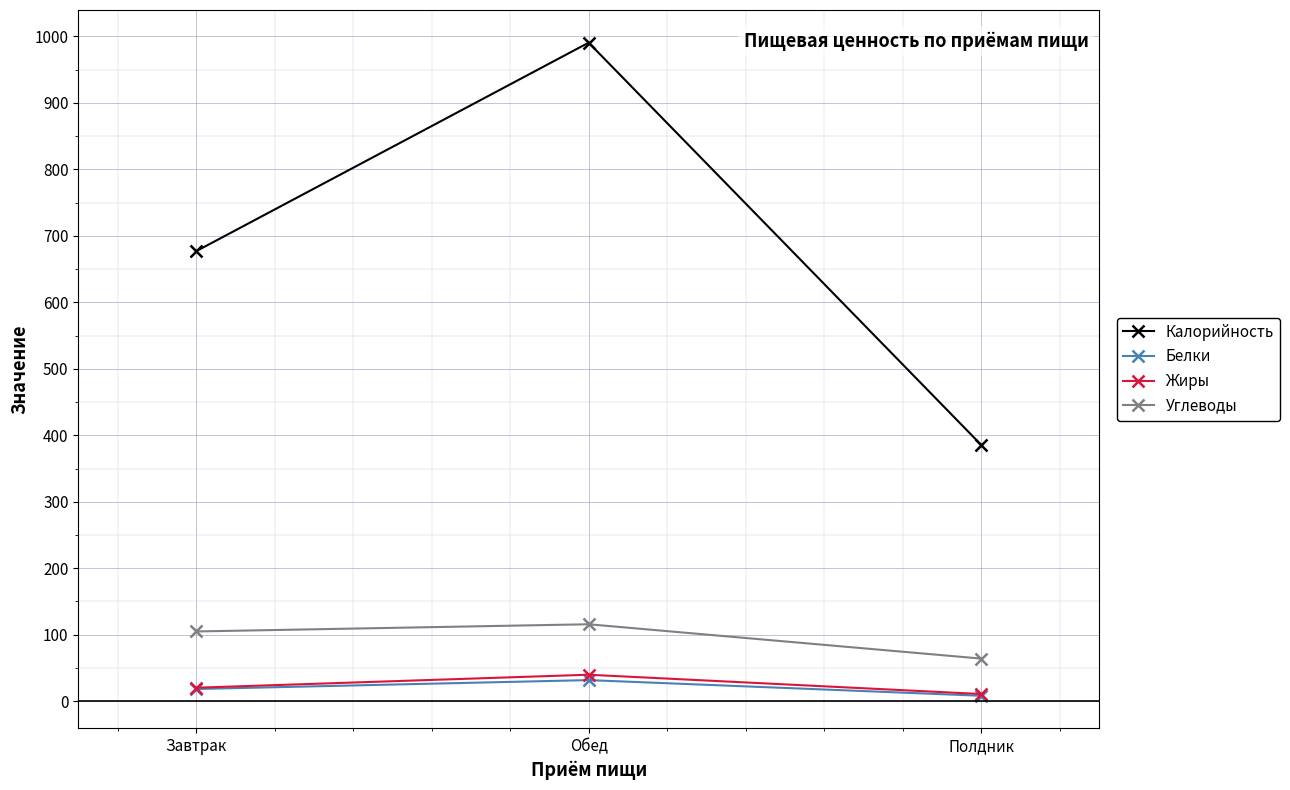

What is the total value across all series at Полдник?

468.6